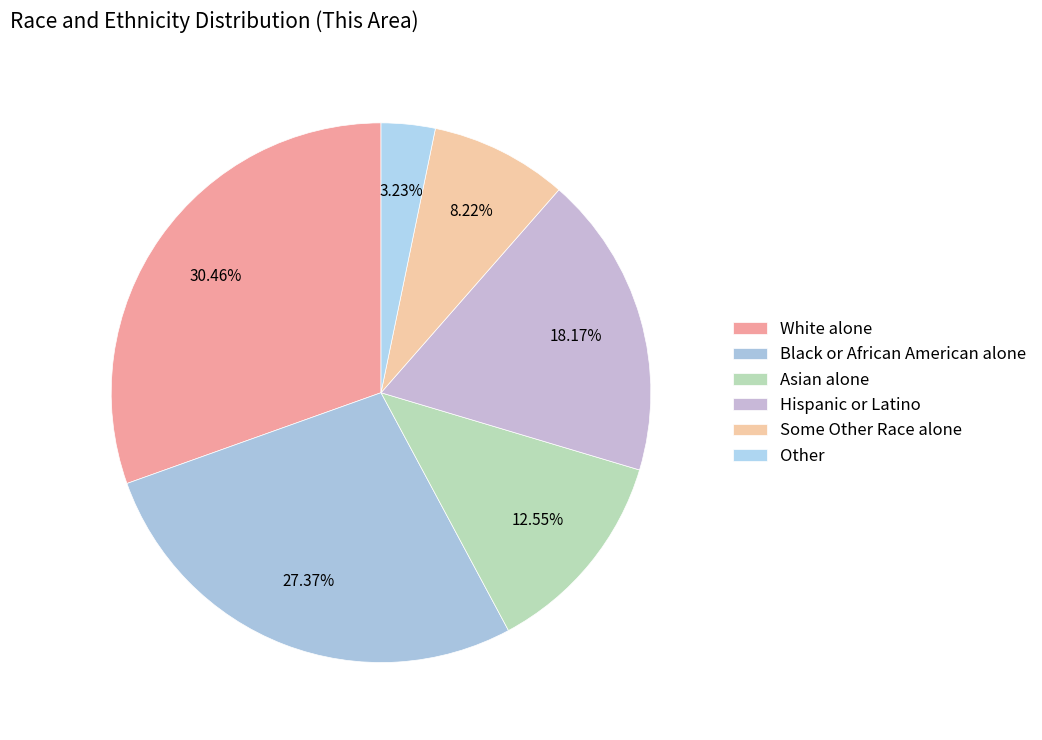

What is the smallest slice in the pie chart?

Other